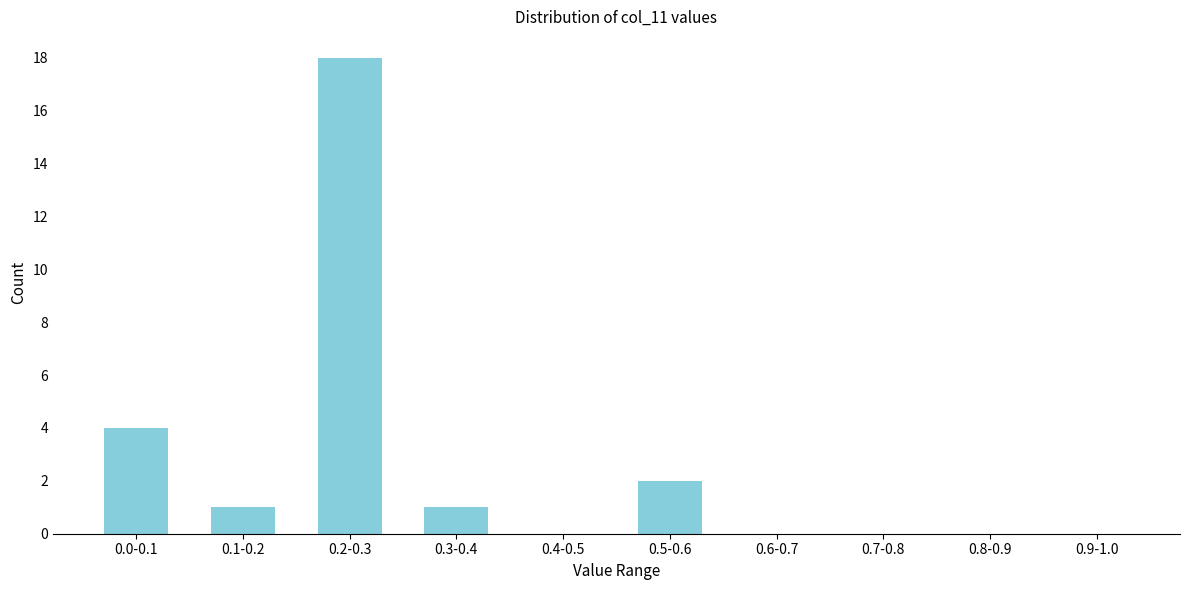

Reading left to right, extract all data points from this chart.

0.0-0.1=4	0.1-0.2=1	0.2-0.3=18	0.3-0.4=1	0.4-0.5=0	0.5-0.6=2	0.6-0.7=0	0.7-0.8=0	0.8-0.9=0	0.9-1.0=0